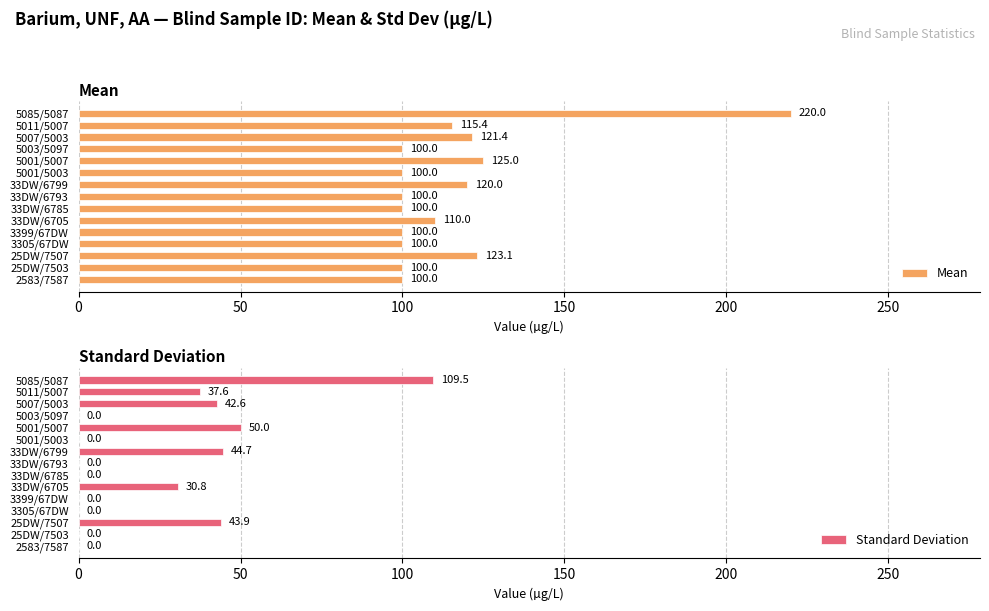

Is it true that Standard Deviation equals 45.9 at 33DW/6705?

False